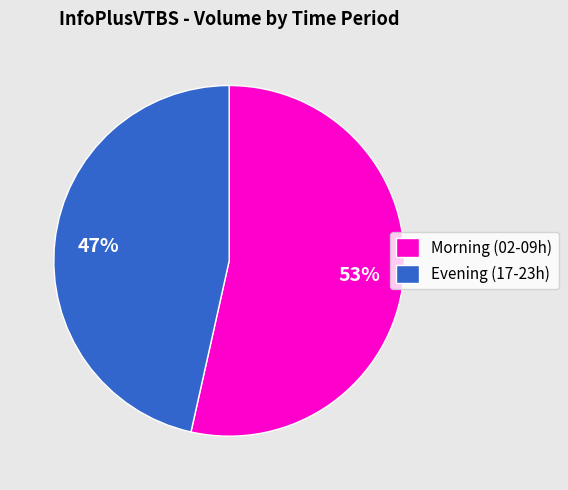

True or false: Morning (02-09h) accounts for 46% of the total.

False